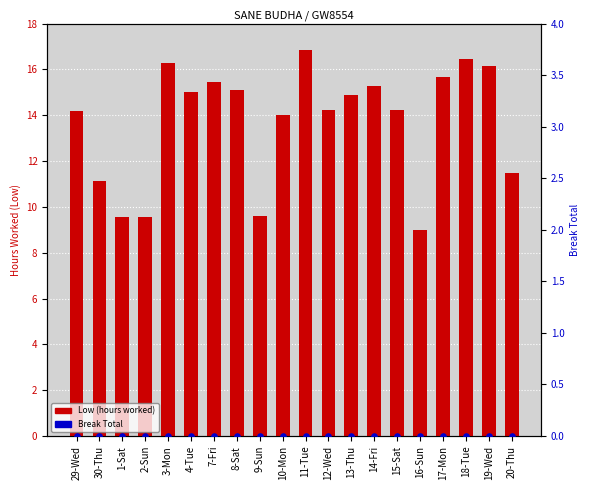

Which series has the largest total across all categories?

Low (hours worked)